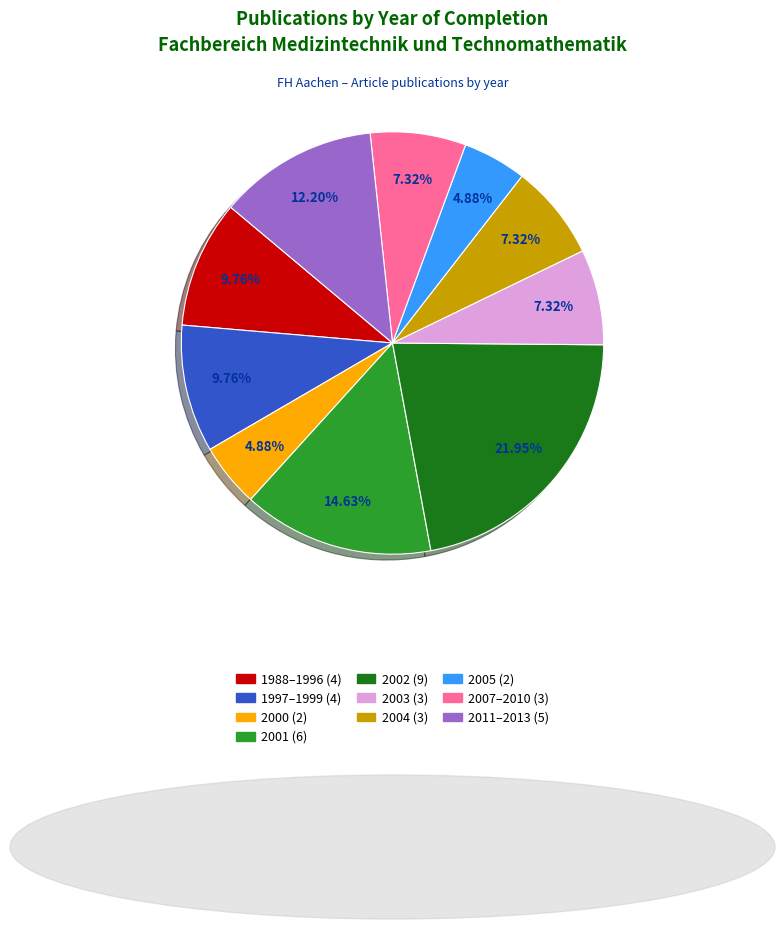

Count the number of slices in the pie.

10